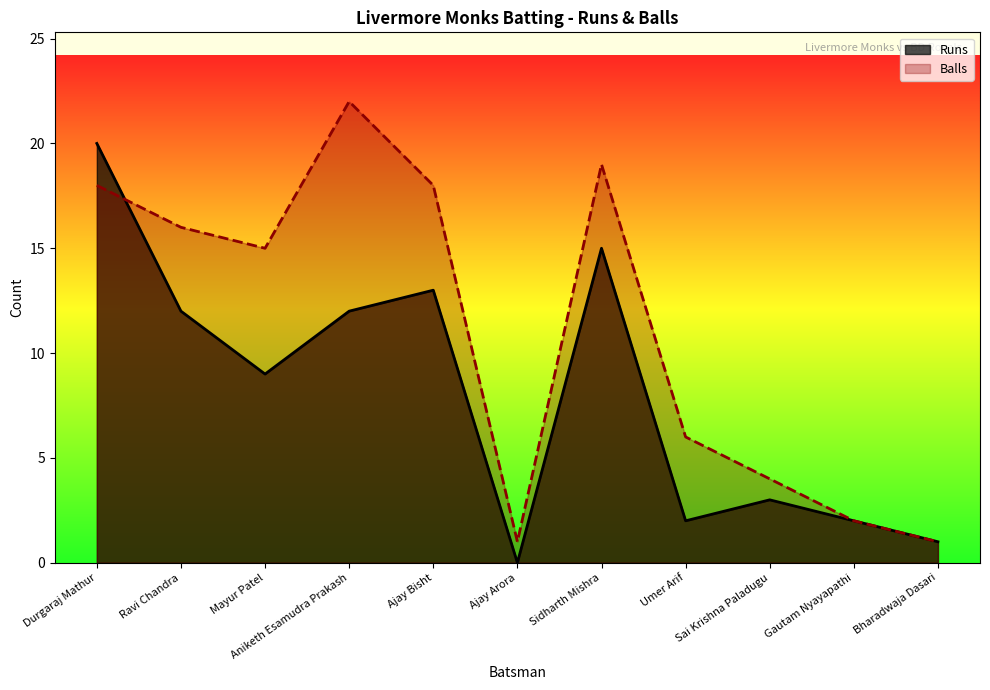

The Balls series shows 27 at Durgaraj Mathur. True or false?

False